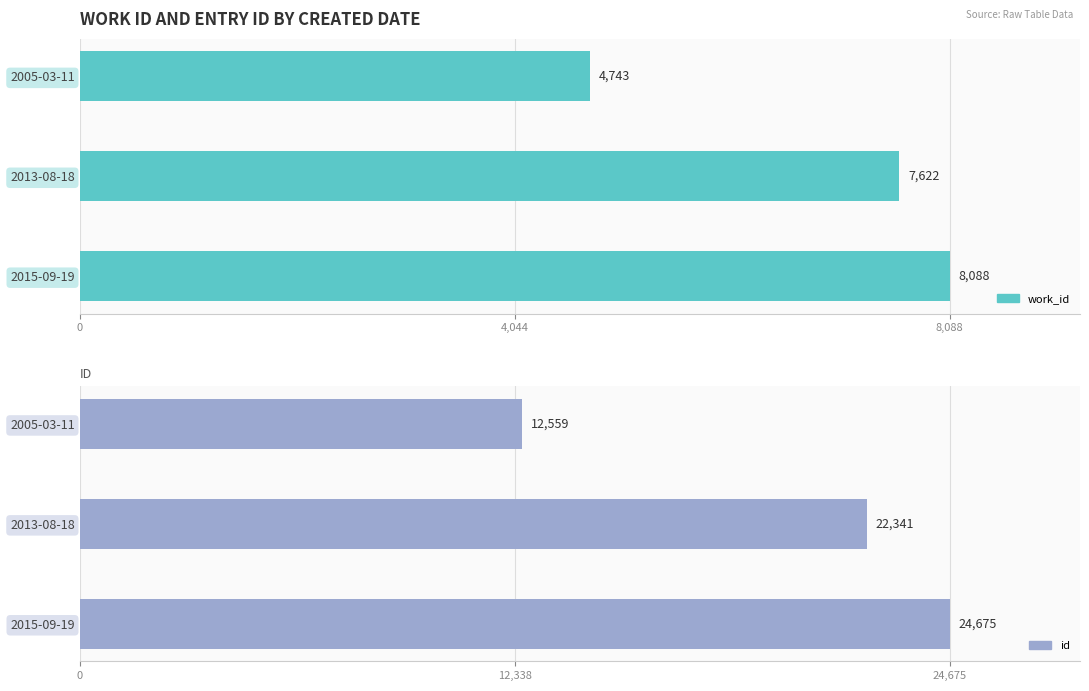

Reading right to left, transcribe all the data shown in this chart.

work_id: 8088	7622	4743
id: 24675	22341	12559